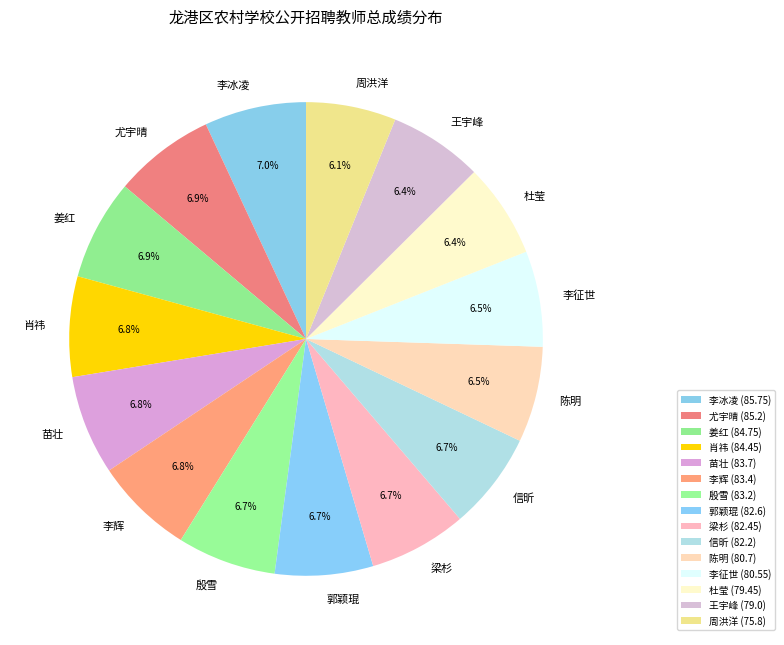

What is the total percentage of 信昕 and 陈明?

13.2%